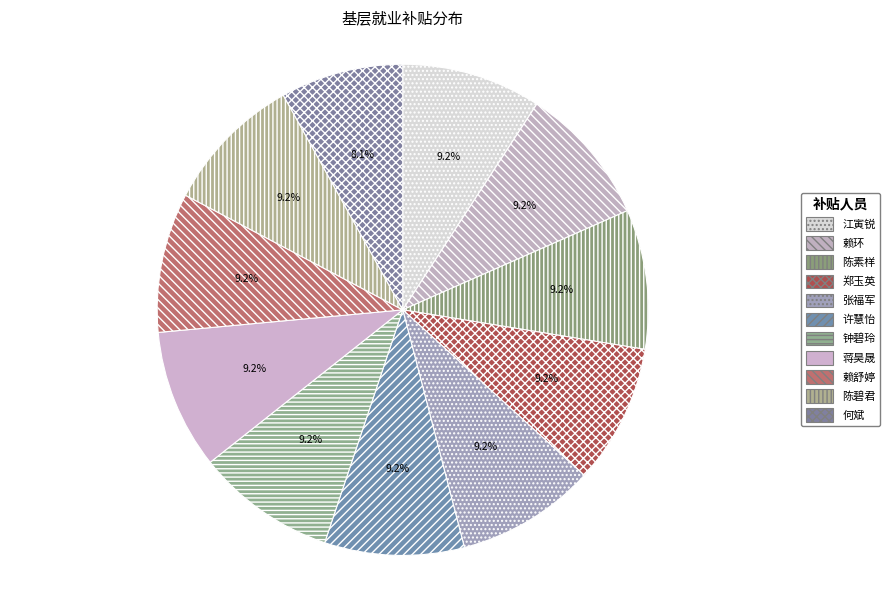

Is there a majority slice in this chart?

No